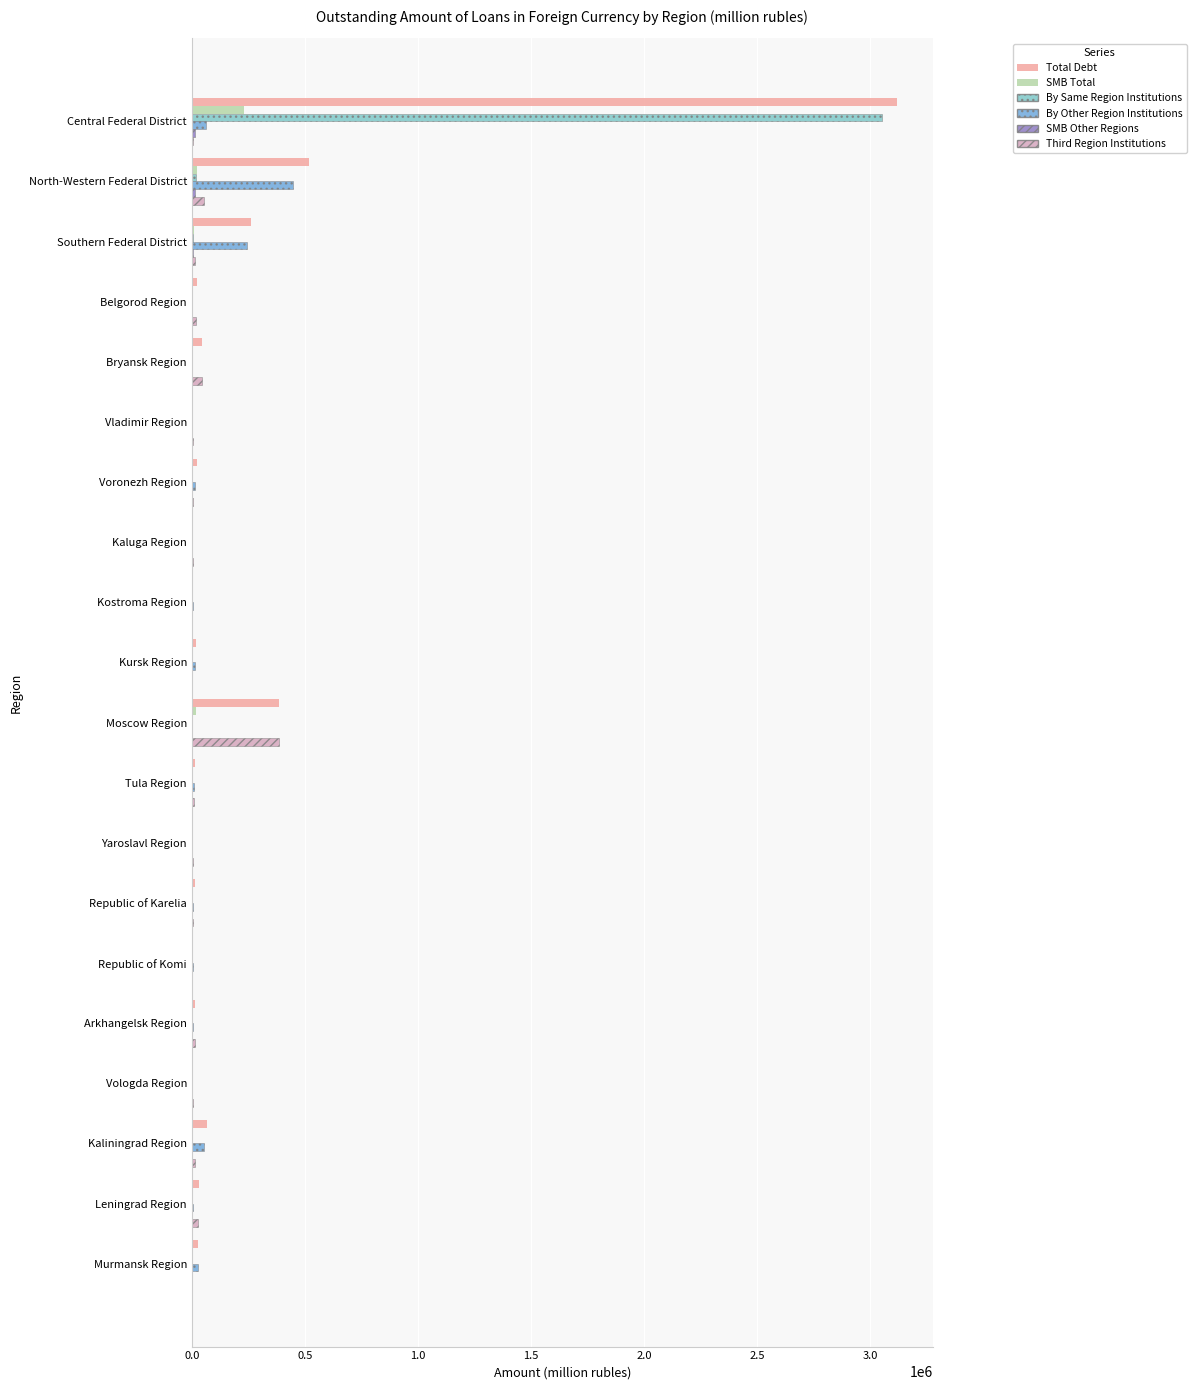

How many series are shown in this chart?

6